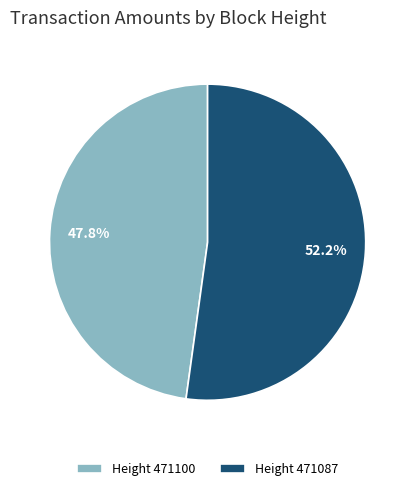

Rank the categories by value from highest to lowest.

Height 471087, Height 471100